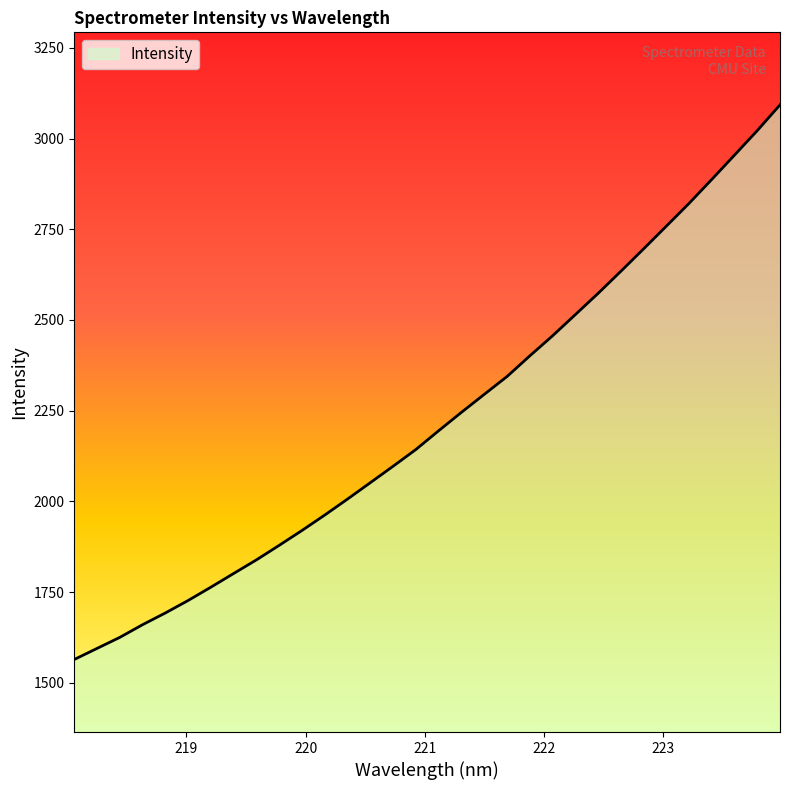

What is the maximum value shown in the chart?

3092.9